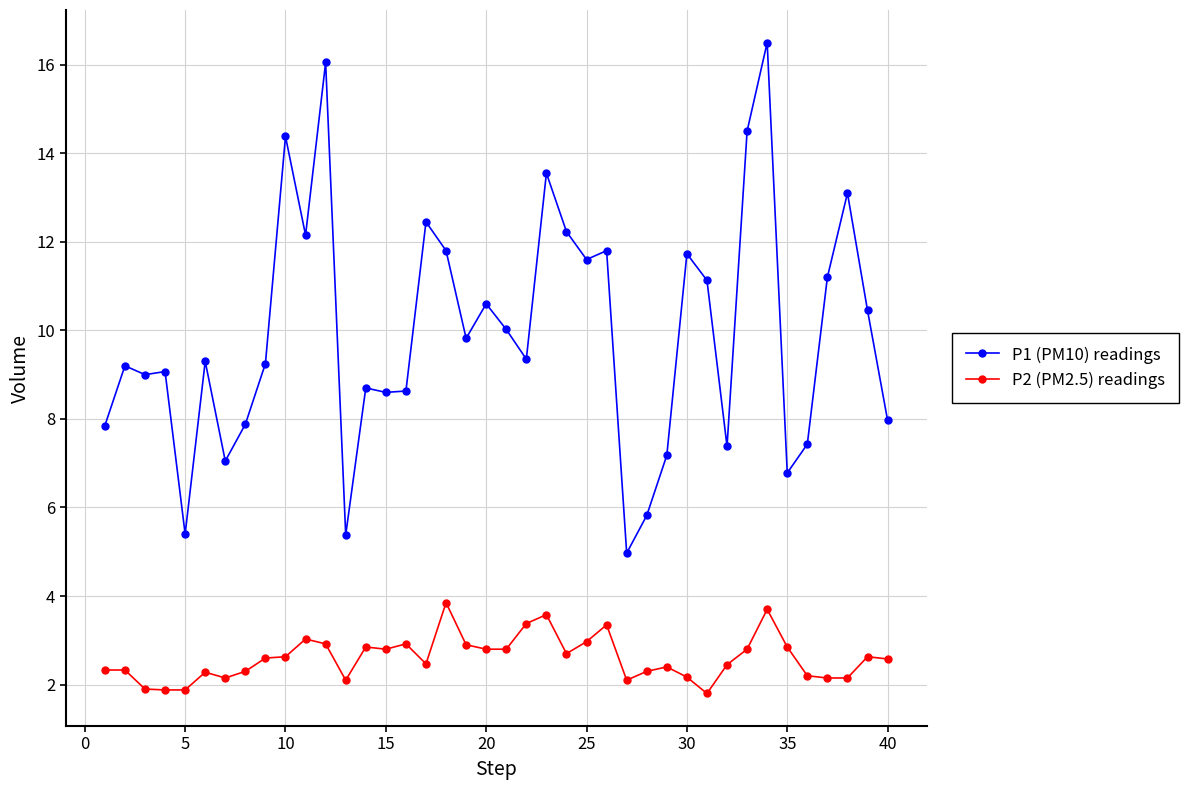

Which series has the largest total across all categories?

P1 (PM10) readings